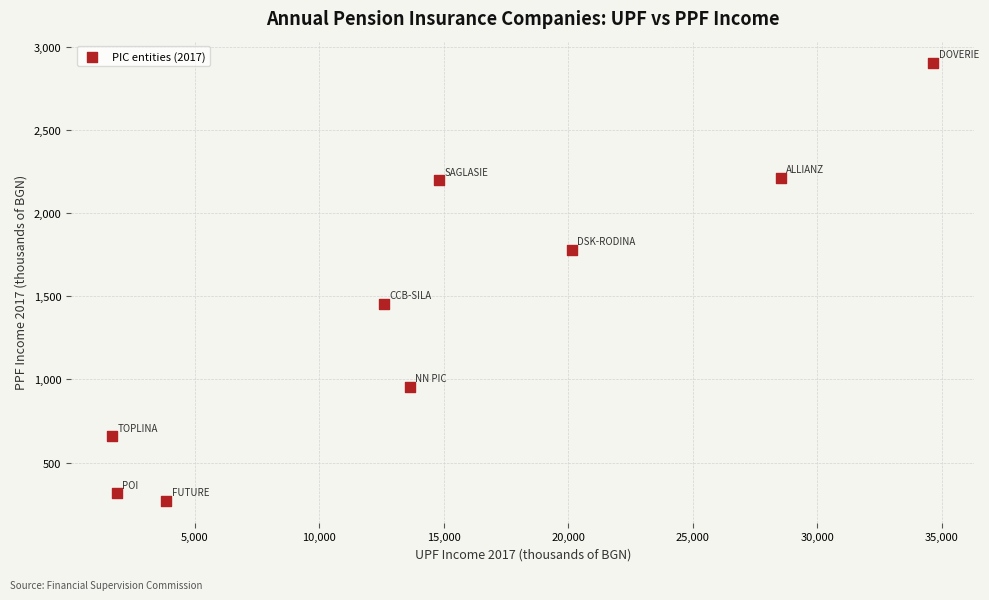

What Y value in the scatter plot is closest to 1587?

1454